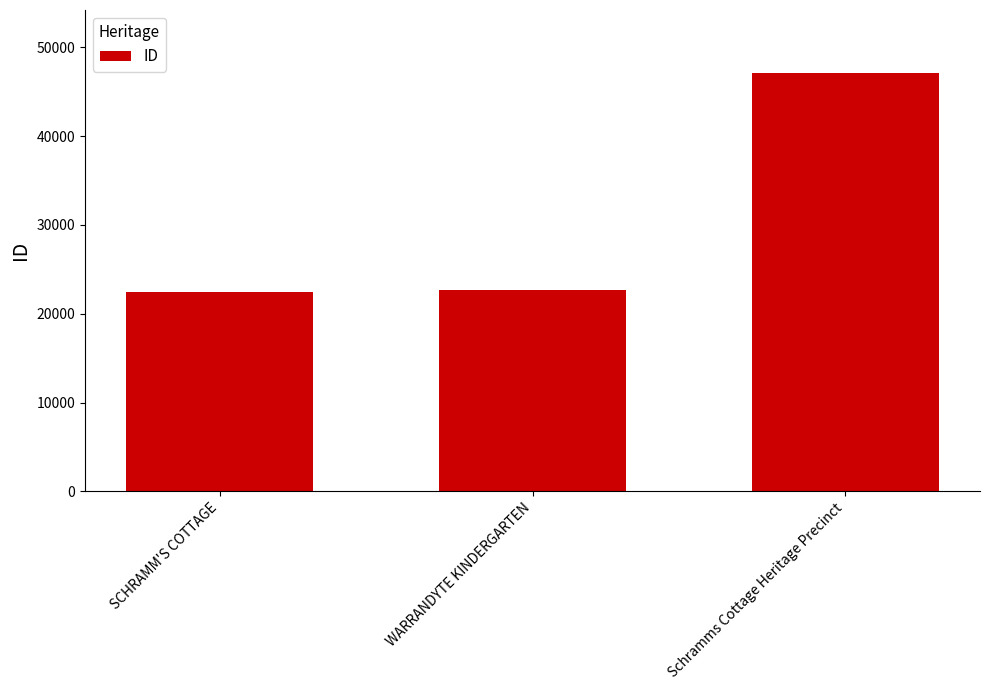

Reading right to left, transcribe all the data shown in this chart.

Schramms Cottage Heritage Precinct=47149	WARRANDYTE KINDERGARTEN=22661	SCHRAMM'S COTTAGE=22410